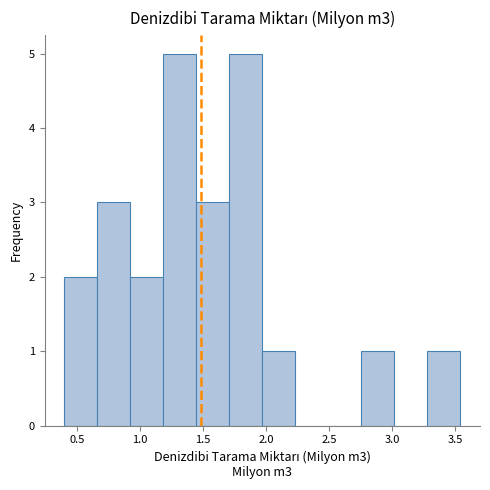

Reading left to right, list every bar in this chart as the range it spans on the x-axis followed by its height. Neither the bar edges nor the heights are printed on the chart, so give them approximately, as read against the axes.

0.40 to 0.65: 2
0.65 to 0.90: 3
0.90 to 1.20: 2
1.20 to 1.45: 5
1.45 to 1.70: 3
1.70 to 1.95: 5
1.95 to 2.25: 1
2.25 to 2.50: 0
2.50 to 2.75: 0
2.75 to 3.00: 1
3.00 to 3.30: 0
3.30 to 3.55: 1